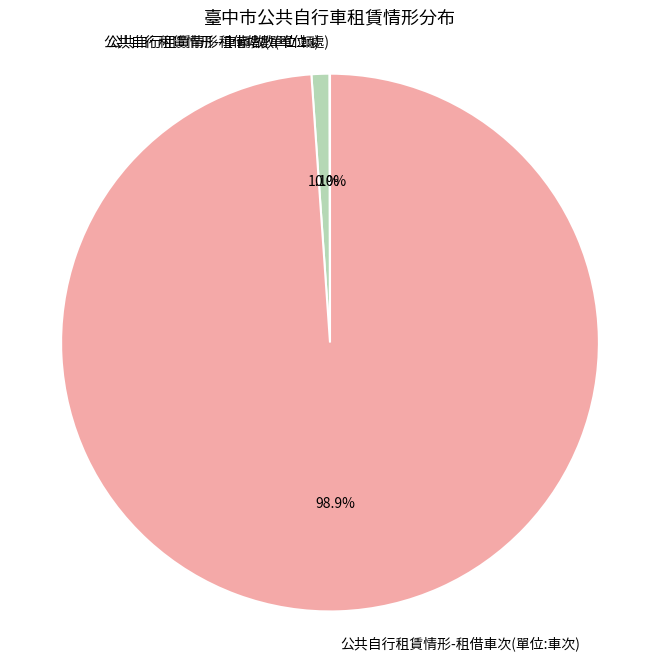

What percentage do 公共自行租賃情形-租借車次(單位:車次) and 公共自行租賃情形-車輛數(單位:輛) together represent?

100.0%